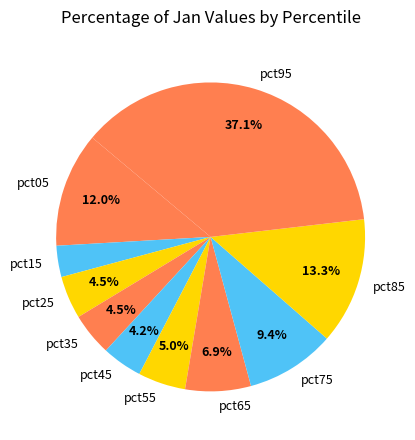

How many slices are in this pie chart?

10